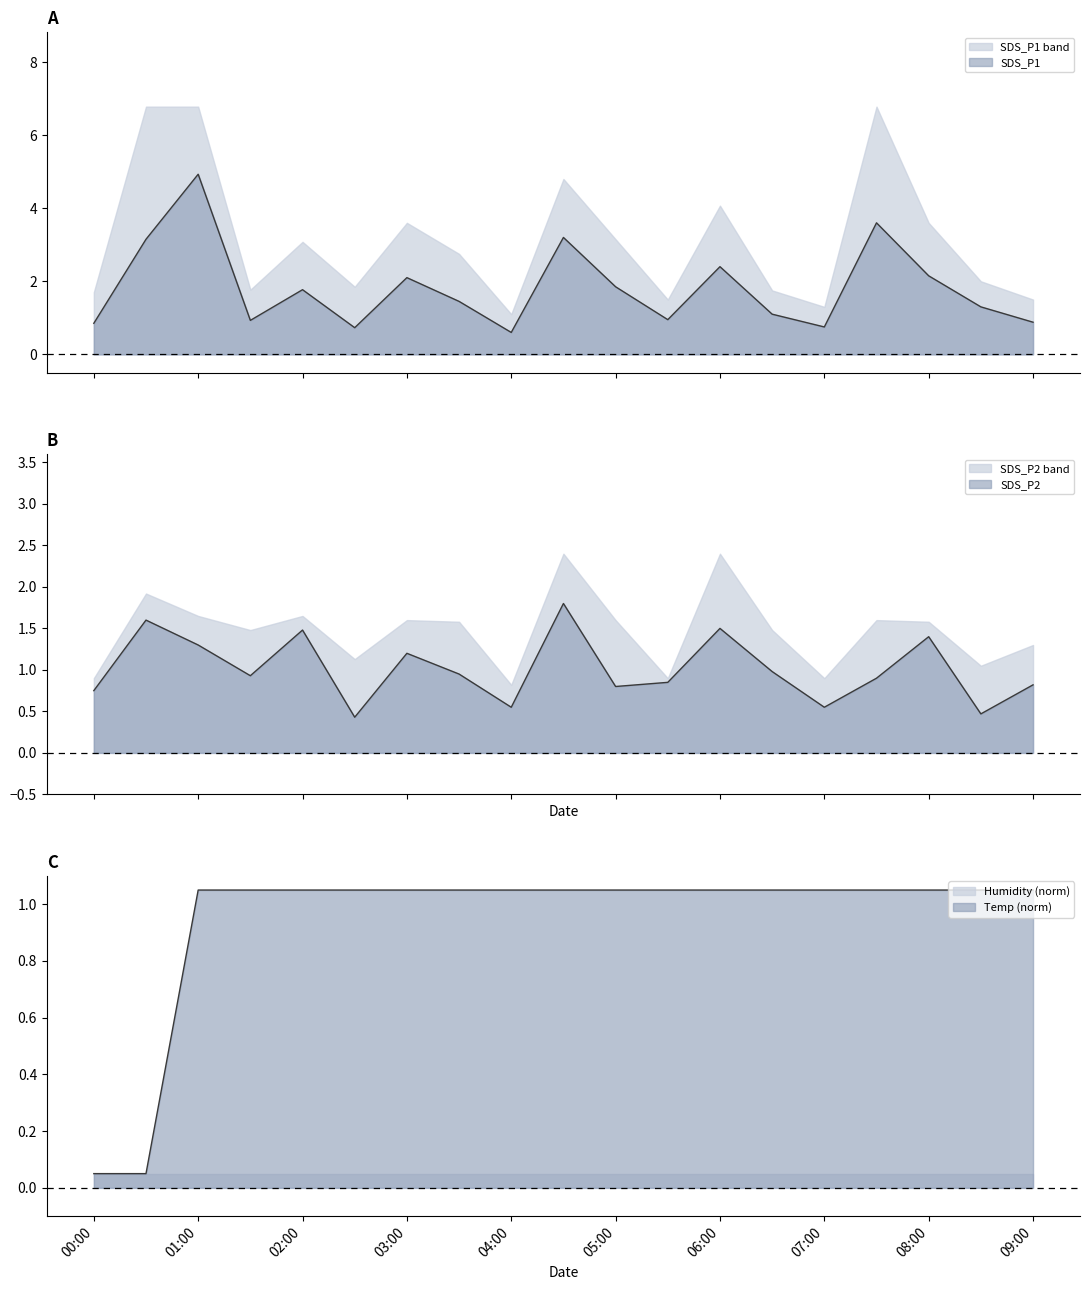

Is the value of SDS_P1 at 2023/10/20 03:30 greater than the value of SDS_P2 at 2023/10/20 01:00?

Yes